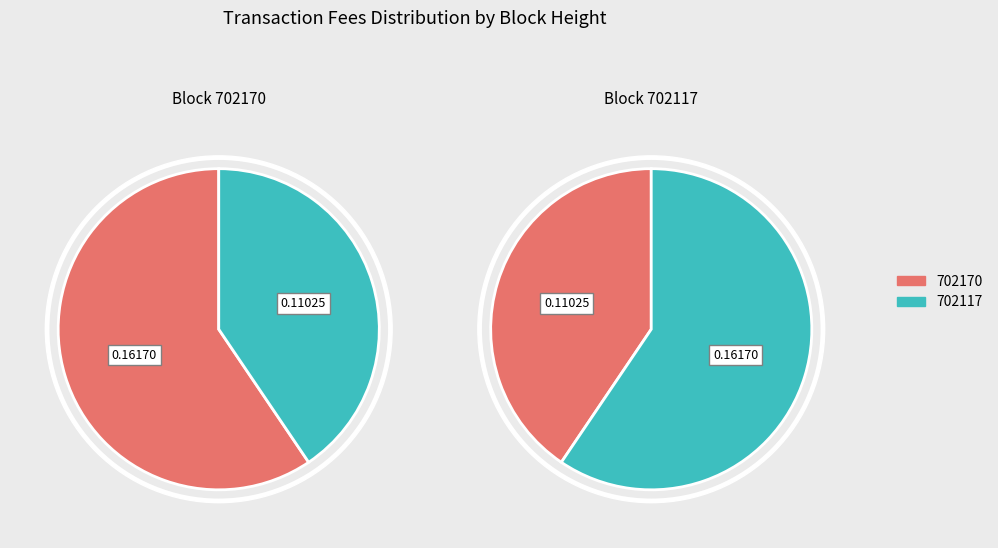

Combined, do 702170 and 702117 account for over 50%?

Yes